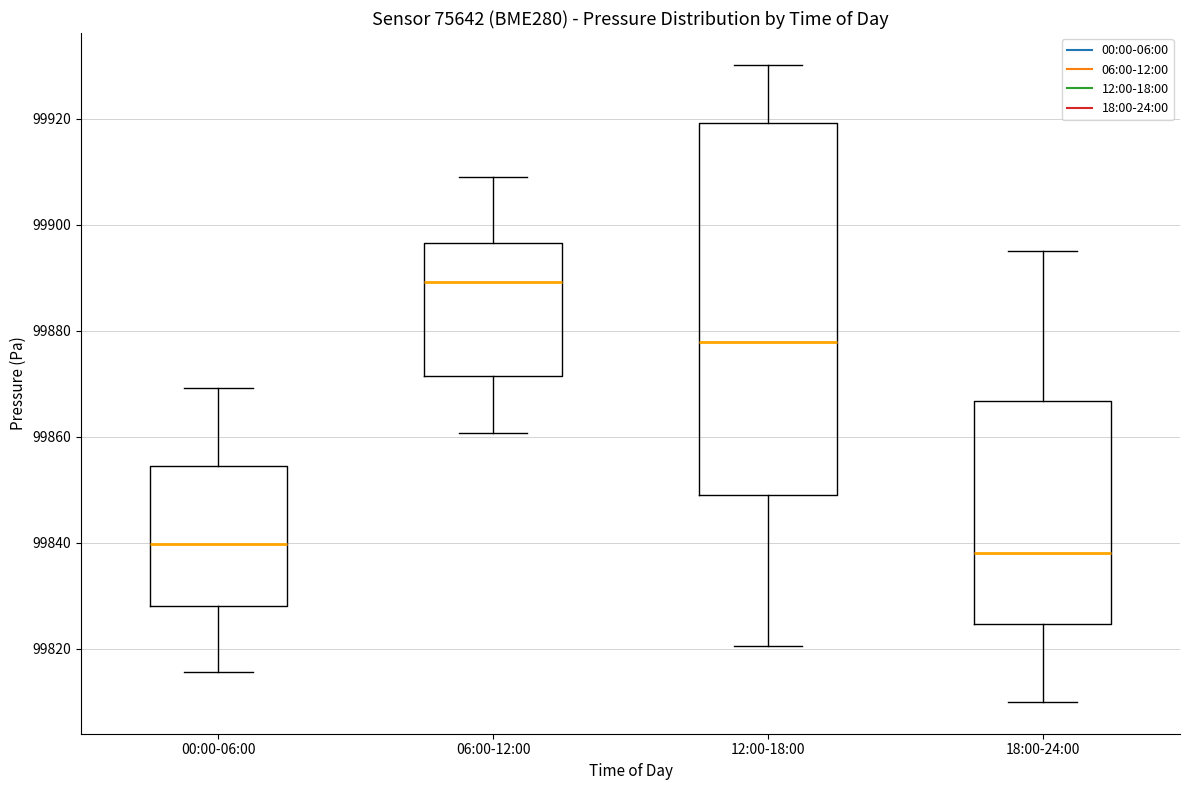

Where does the lower whisker of the box for 12:00-18:00 end on the y-axis? The values are not printed on the chart, so give them approximately, as read against the axis.

99820